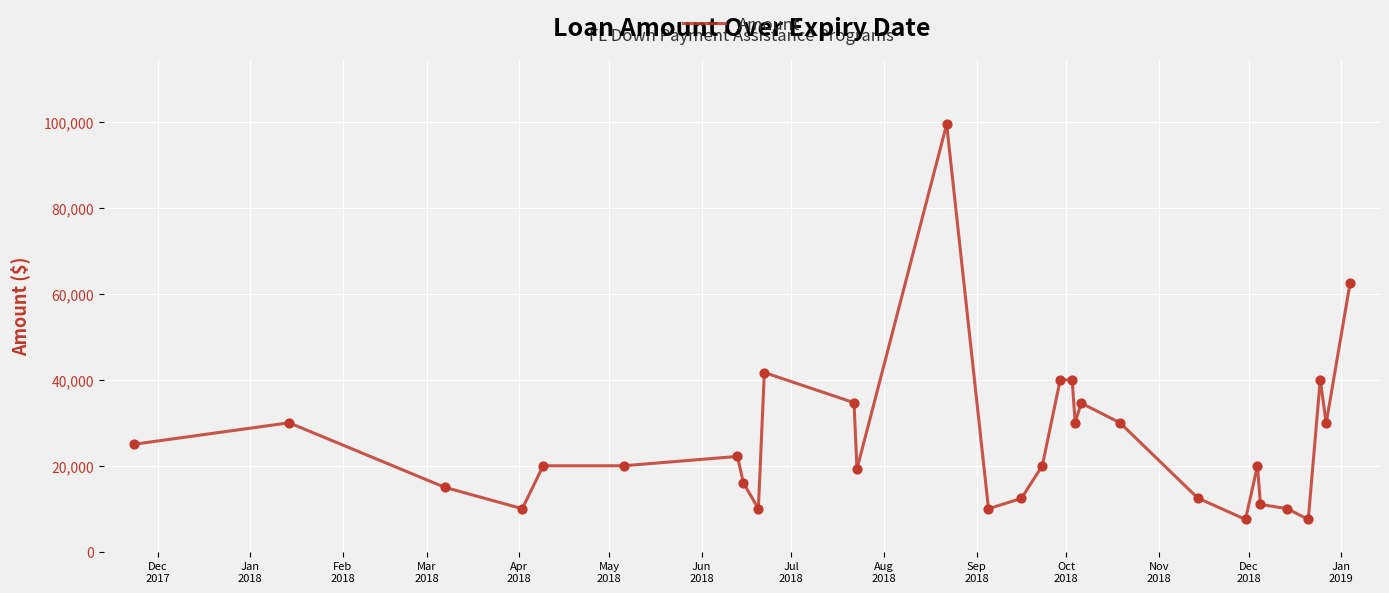

What is the smallest value displayed?

7500